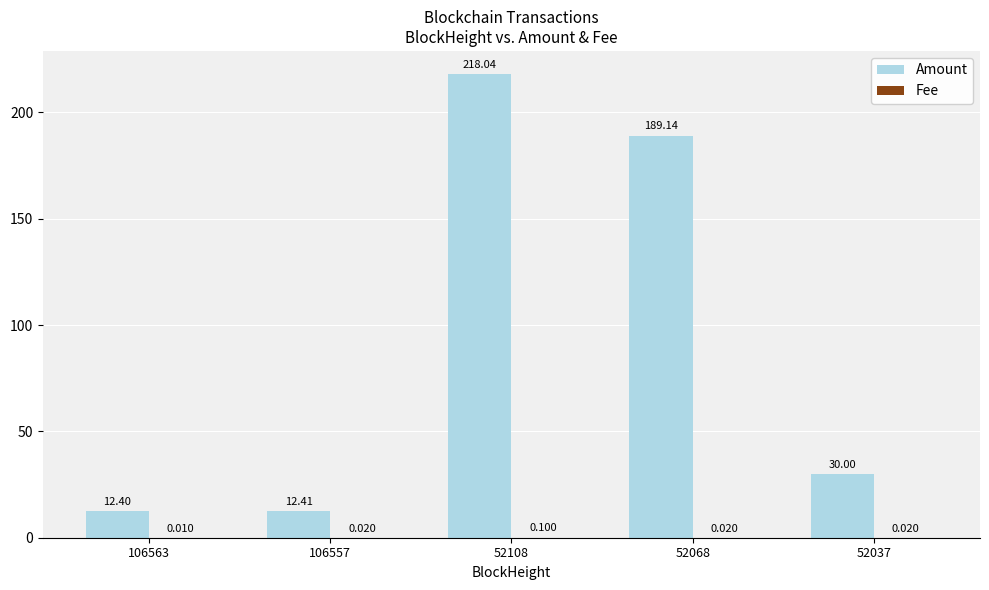

Are the bars horizontal?

No